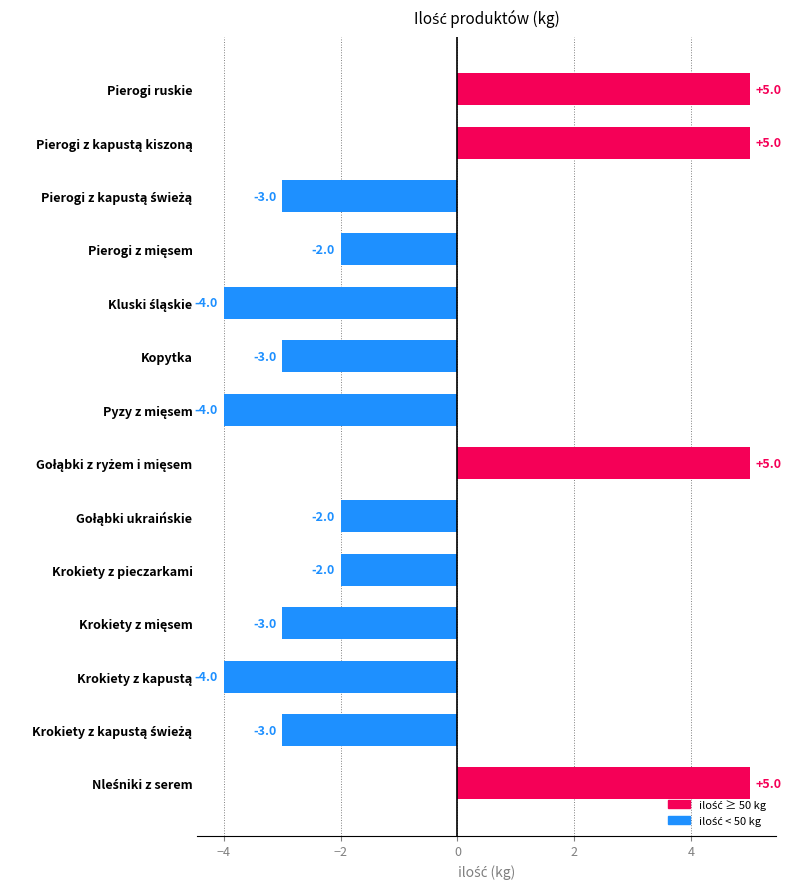

What is the difference between the maximum and second lowest values?

9